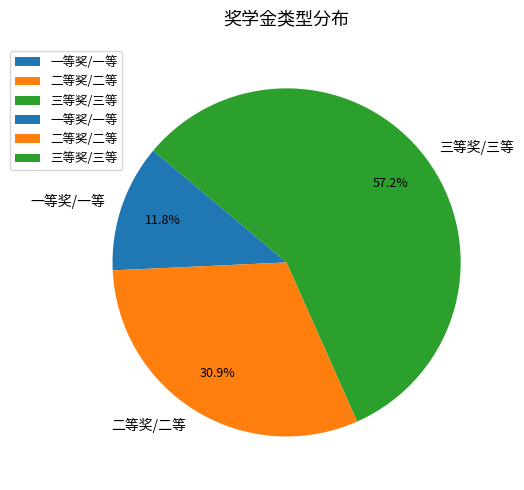

Which has a higher value, 三等奖/三等 or 二等奖/二等?

三等奖/三等